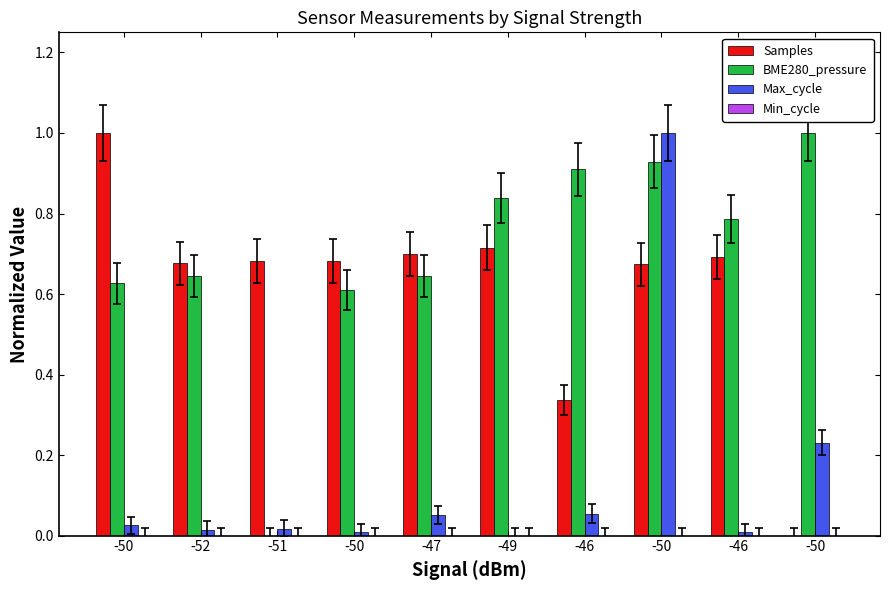

What is the sum of the Max_cycle values at -50 and -47?

1.1